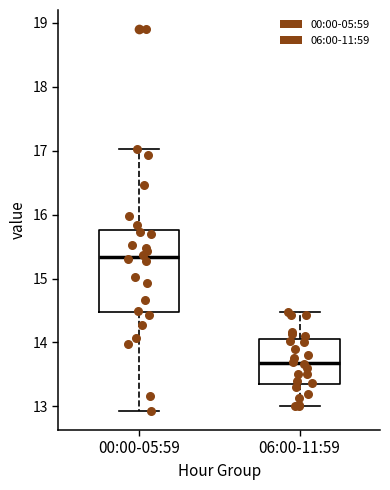

Which box is the tallest, from its lower edge to its upper edge?

00:00-05:59